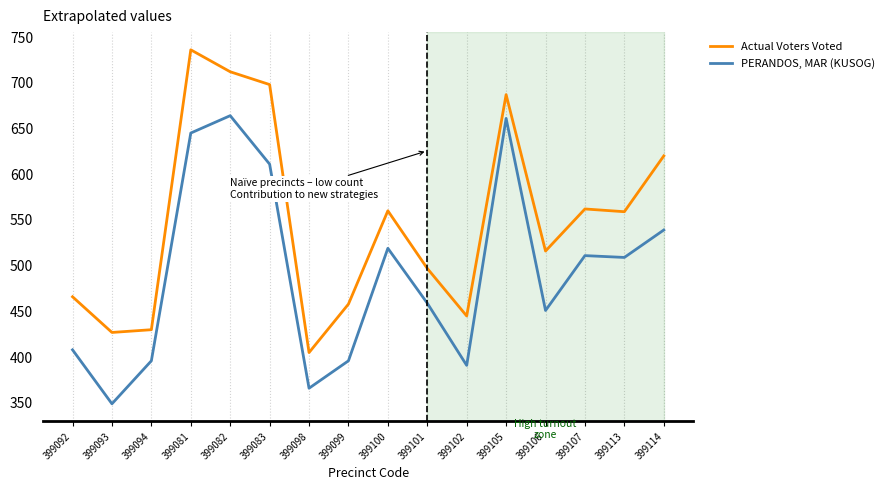

True or false: PERANDOS, MAR (KUSOG) and Actual Voters Voted intersect in this chart.

False